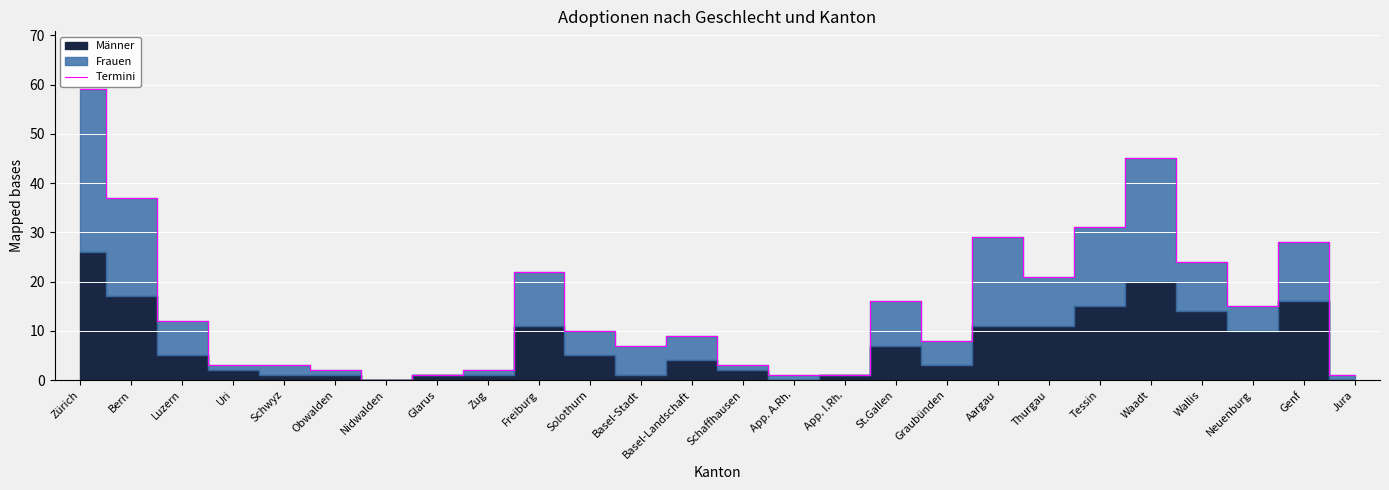

Reading right to left, list all the values displayed in this chart.

Jura=1	Genf=28	Neuenburg=15	Wallis=24	Waadt=45	Tessin=31	Thurgau=21	Aargau=29	Graubünden=8	St.Gallen=16	App. I.Rh.=1	App. A.Rh.=1	Schaffhausen=3	Basel-Landschaft=9	Basel-Stadt=7	Solothurn=10	Freiburg=22	Zug=2	Glarus=1	Nidwalden=0	Obwalden=2	Schwyz=3	Uri=3	Luzern=12	Bern=37	Zürich=59